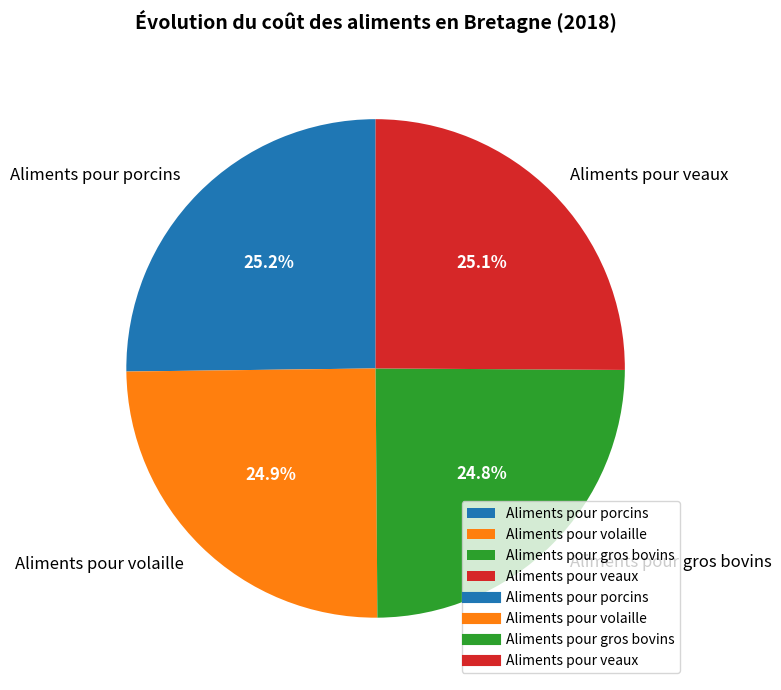

Is it true that Aliments pour porcins is 32% of the pie?

False